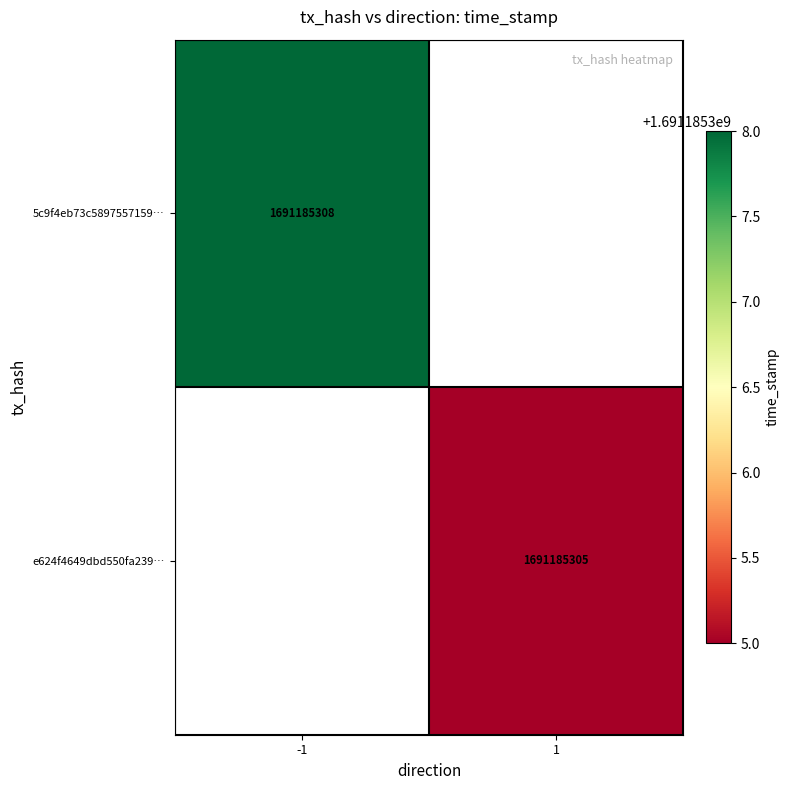

Reading left to right, what are all the values shown in this chart?

5c9f4eb73c5897557159668cebd36586dca6e86: -1	1691185308
e624f4649dbd550fa239dcb1b091431bfed9514: 1	1691185305